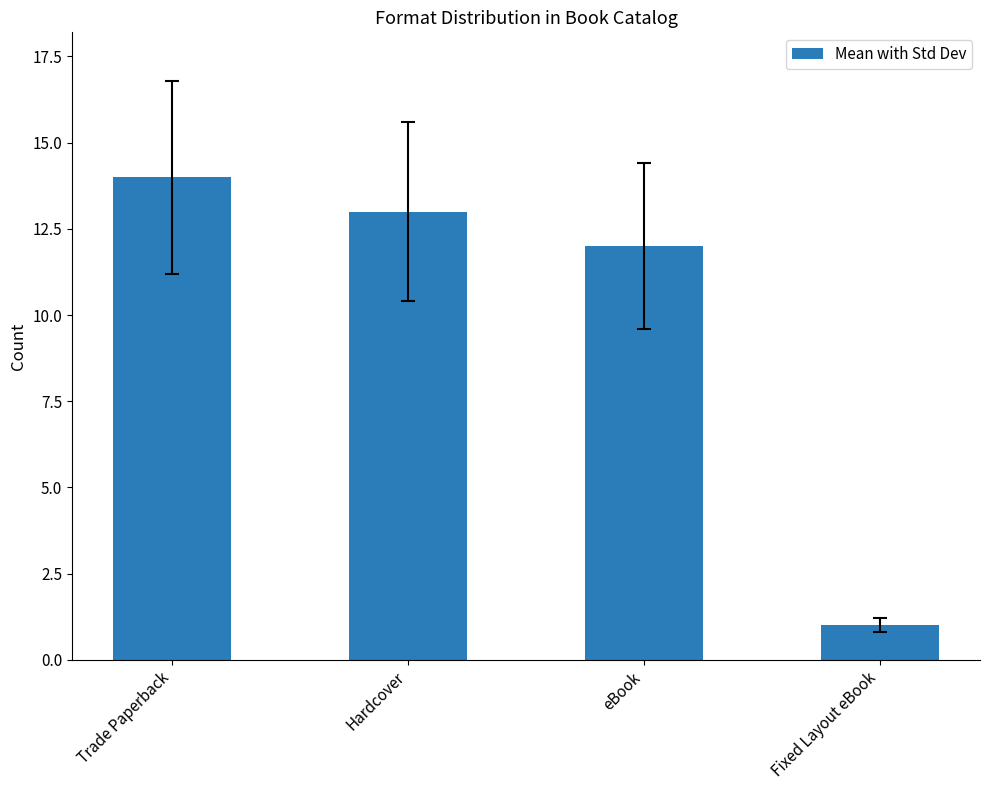

What is the average value?

10